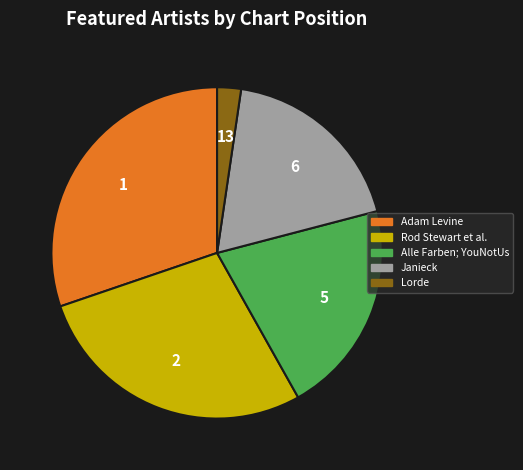

Count the number of slices in the pie.

5